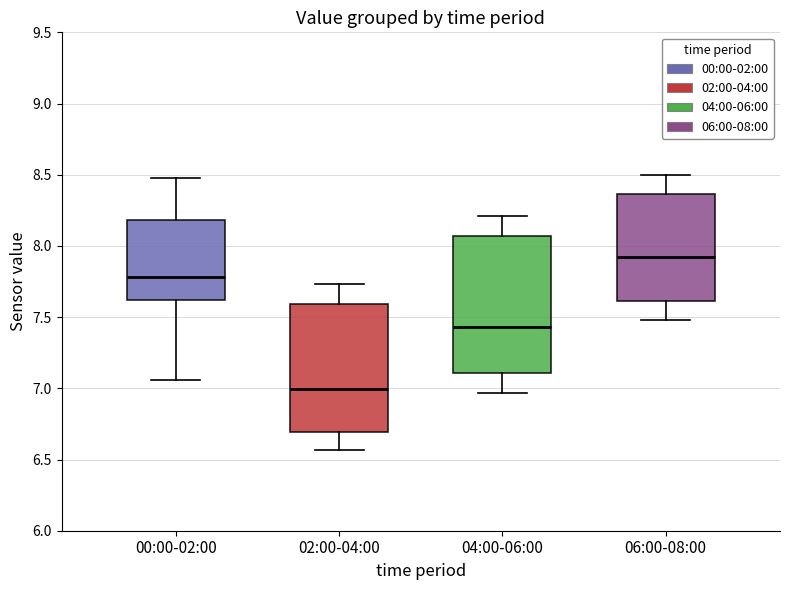

Reading left to right, read every box against the y-axis: the position of its median line, the range the box covers, and the ends of its whiskers. The values are not printed on the chart, so give them approximately, as read against the axis.

00:00-02:00: median 7.80, box 7.60 to 8.20, whiskers 7.05 to 8.50
02:00-04:00: median 7.00, box 6.70 to 7.60, whiskers 6.55 to 7.75
04:00-06:00: median 7.45, box 7.10 to 8.05, whiskers 6.95 to 8.20
06:00-08:00: median 7.90, box 7.60 to 8.35, whiskers 7.50 to 8.50